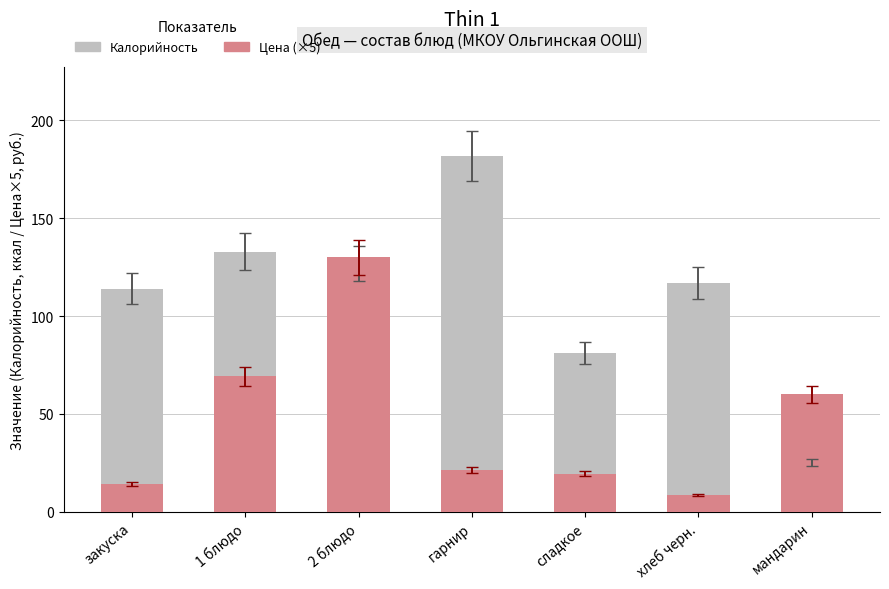

What position from the right is закуска?

7